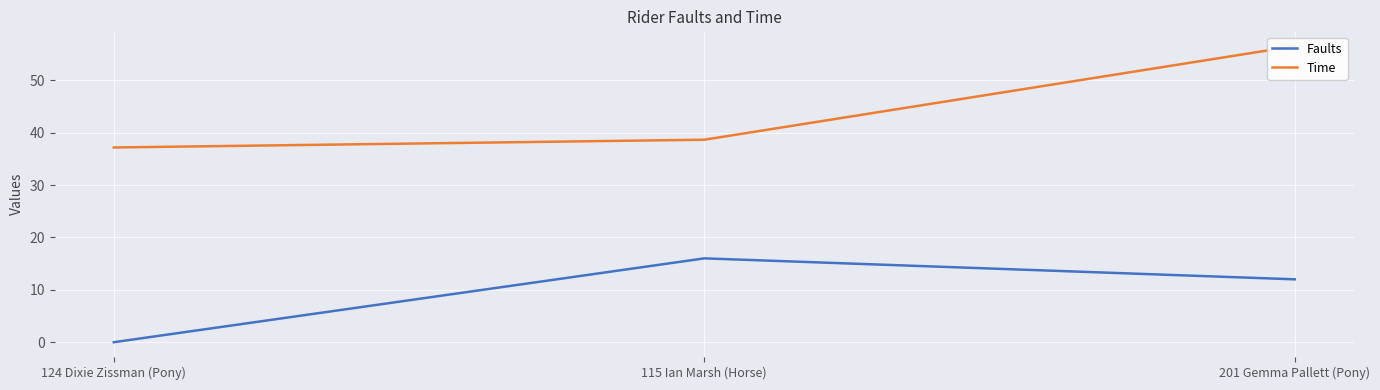

How many lines are shown in the chart?

2